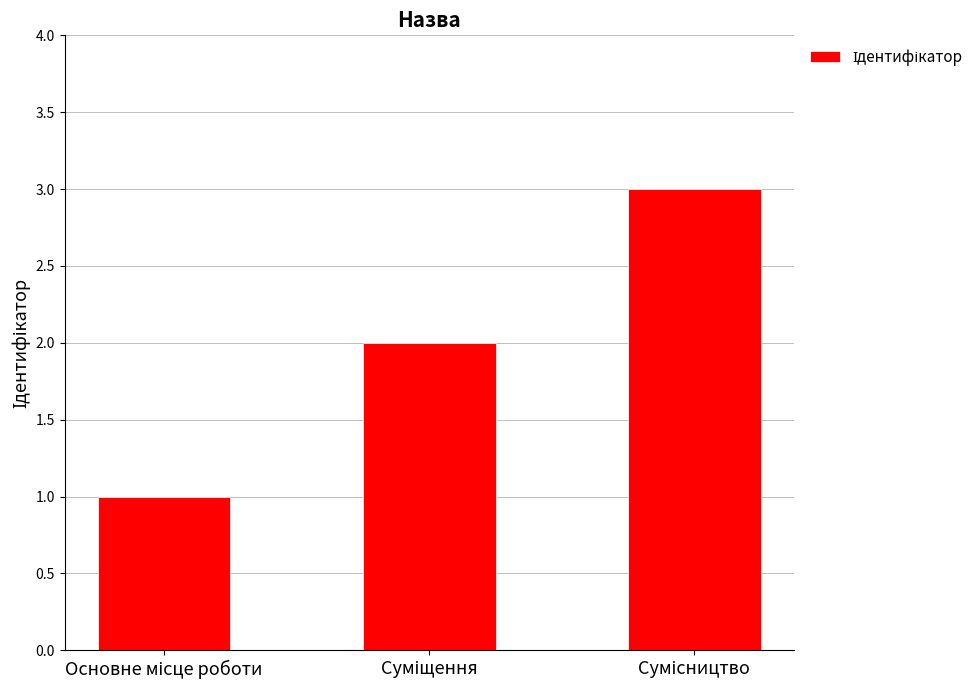

What is the maximum value shown in the chart?

3